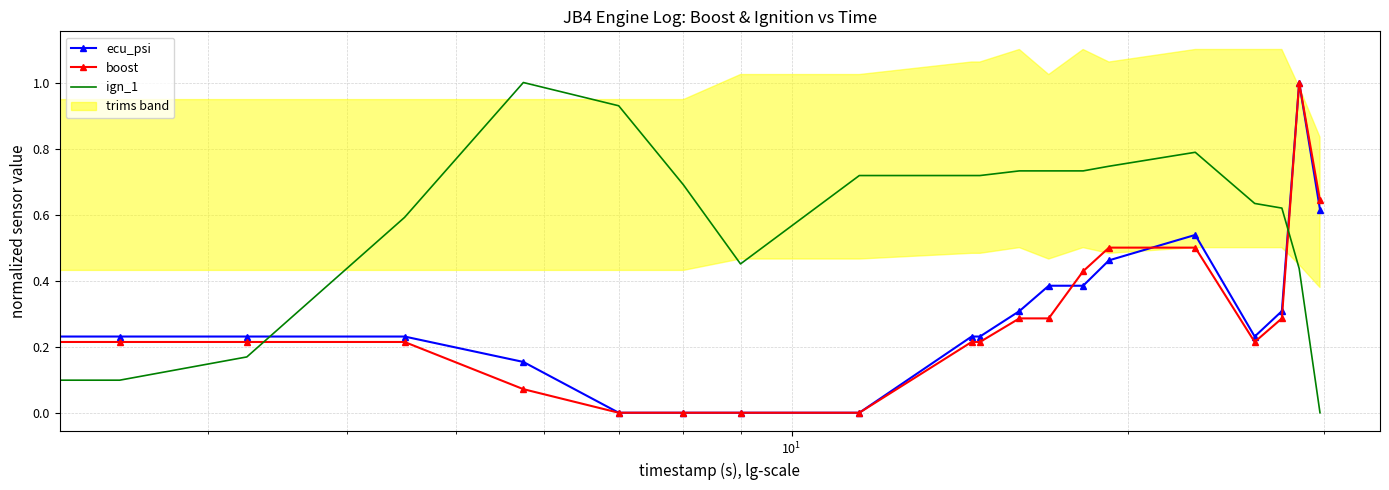

What is the difference between the maximum and second lowest values in the boost series?

1.0